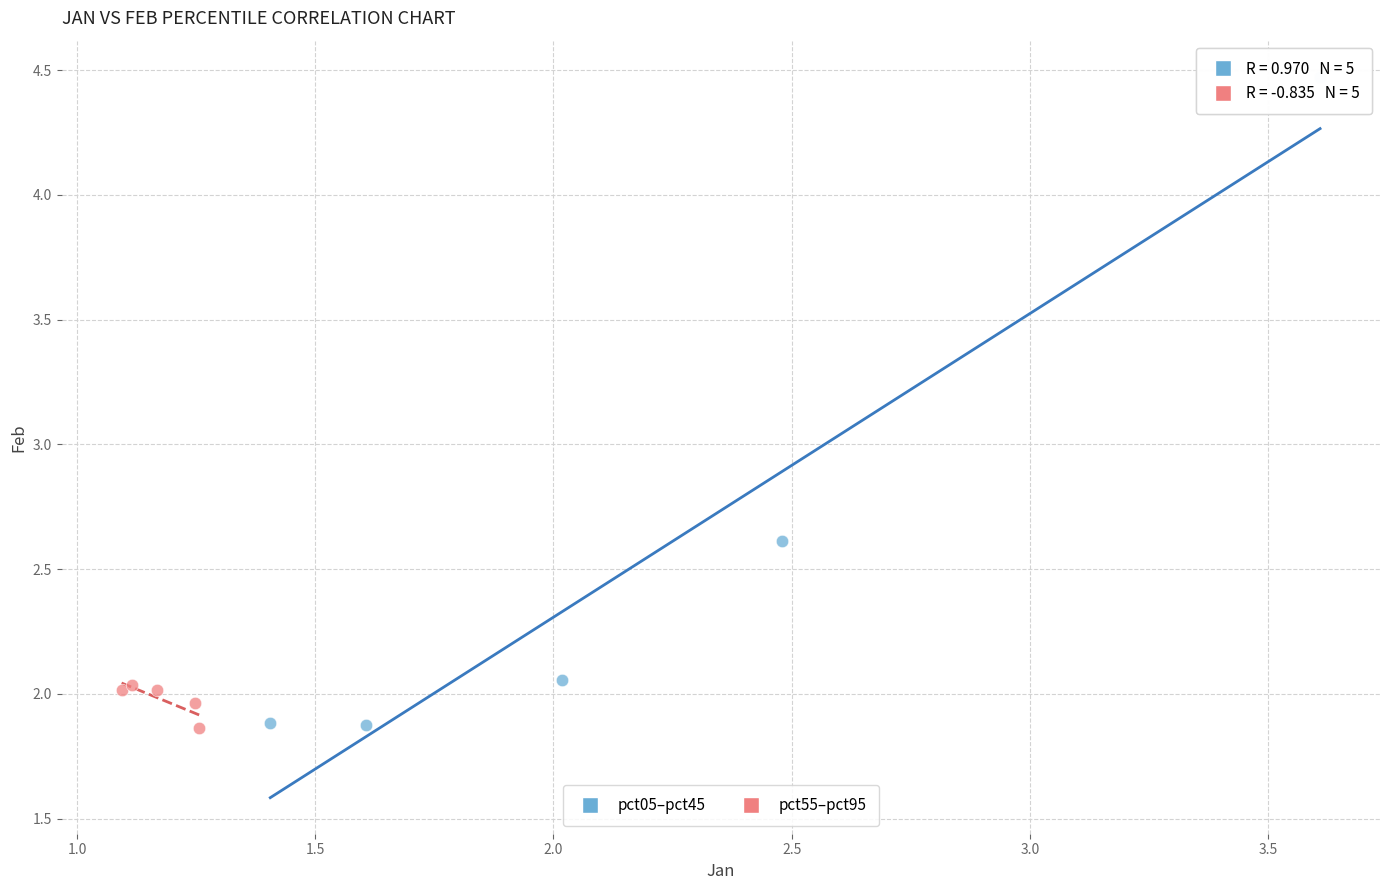

Which series has the largest Y range (max minus min)?

pct05–pct45